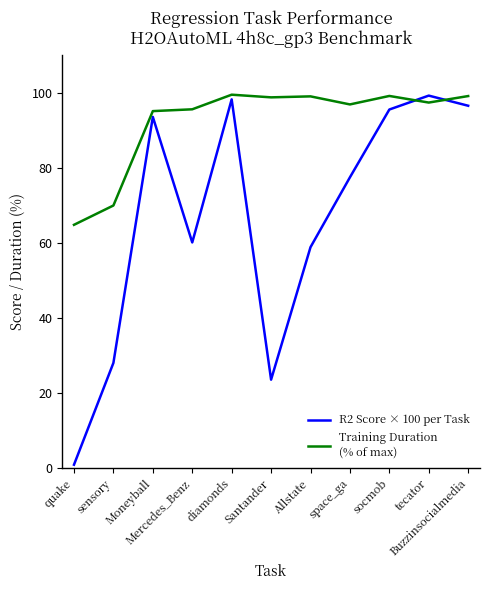

What is the maximum value shown in the chart?

99.5